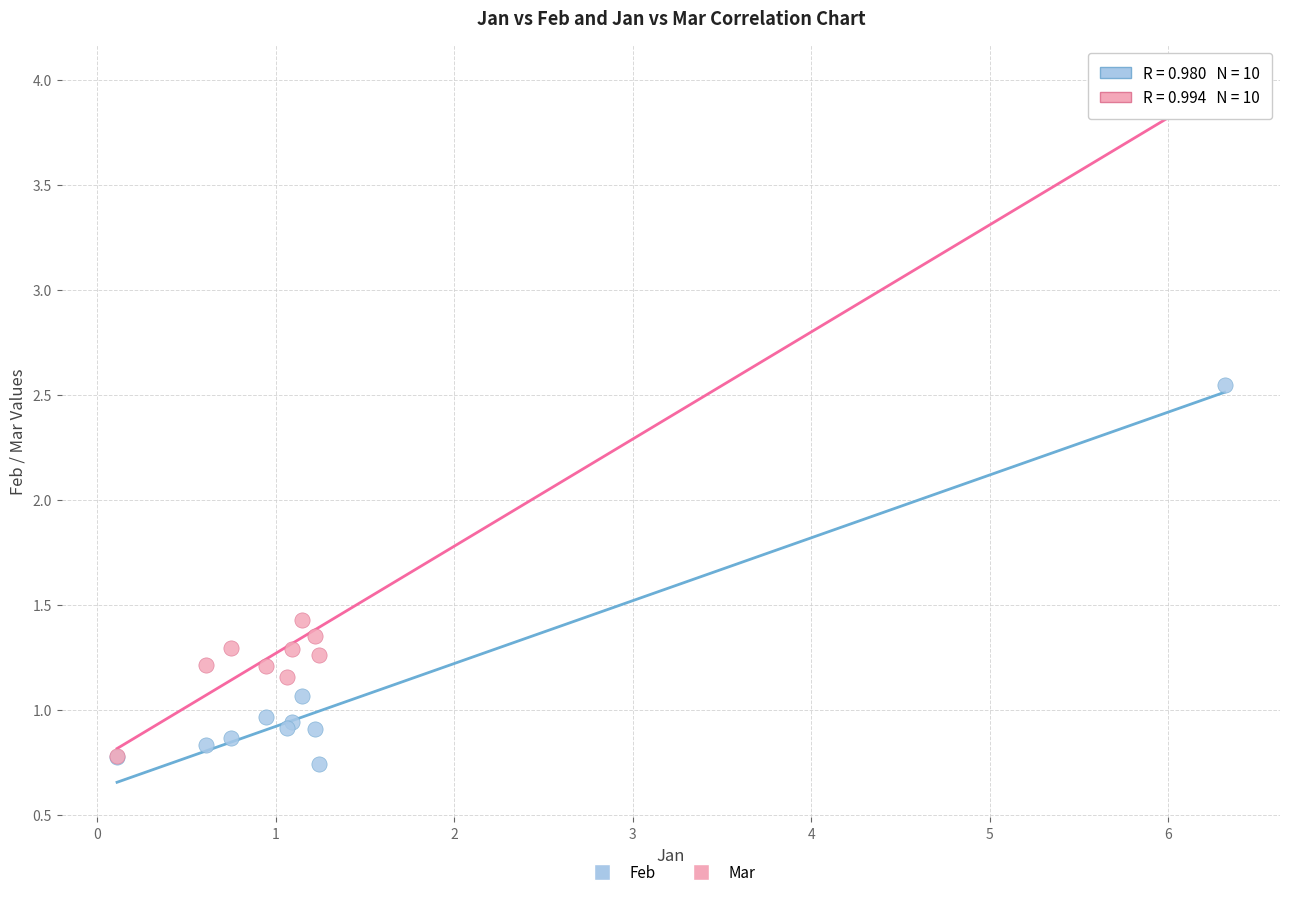

What are all the series names shown in the legend?

Feb, Mar